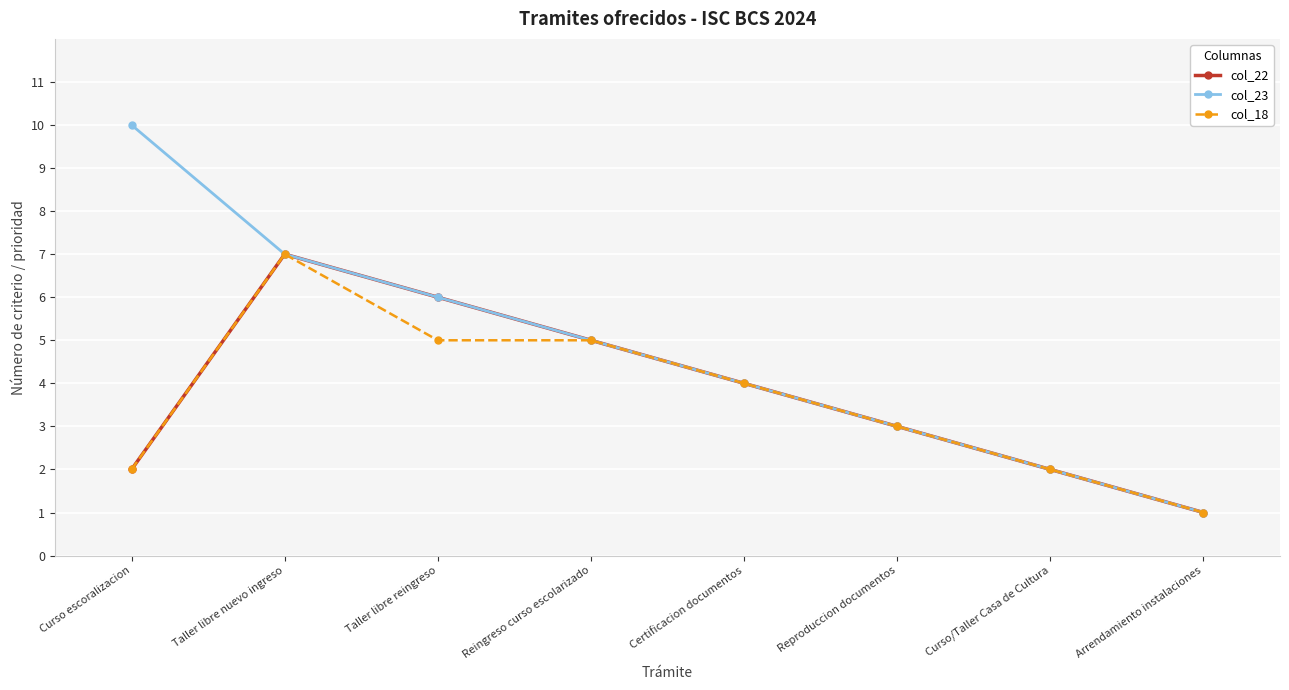

Which series has the largest total across all categories?

col_23